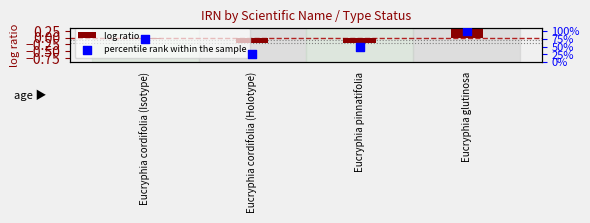

Which series has the largest total across all categories?

percentile rank within the sample